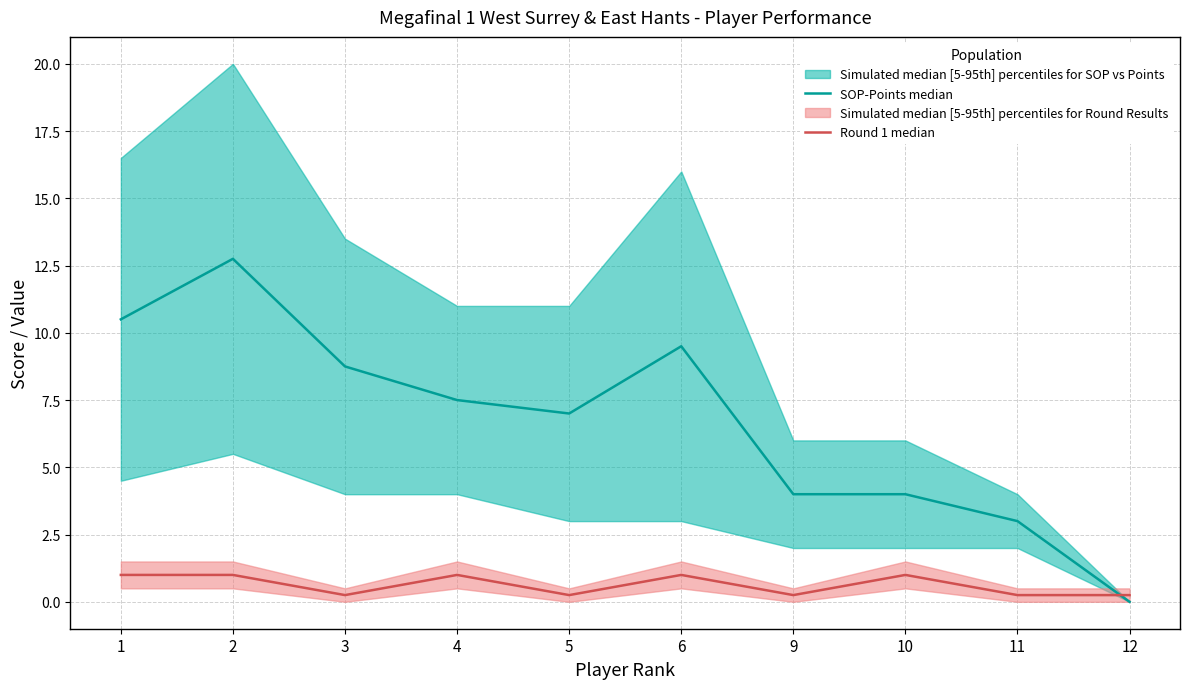

At which label does Round 1 median reach its peak?

1